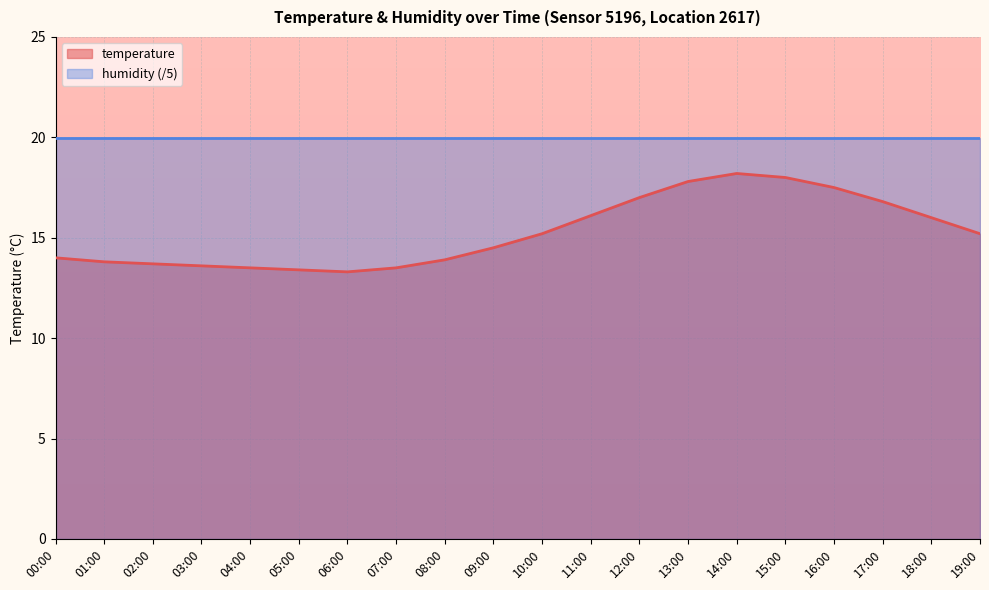

What is the sum of all values?

305.0